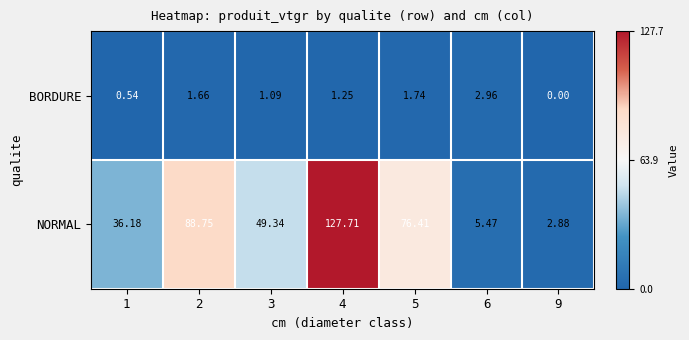

Which series has the largest range (max minus min)?

NORMAL